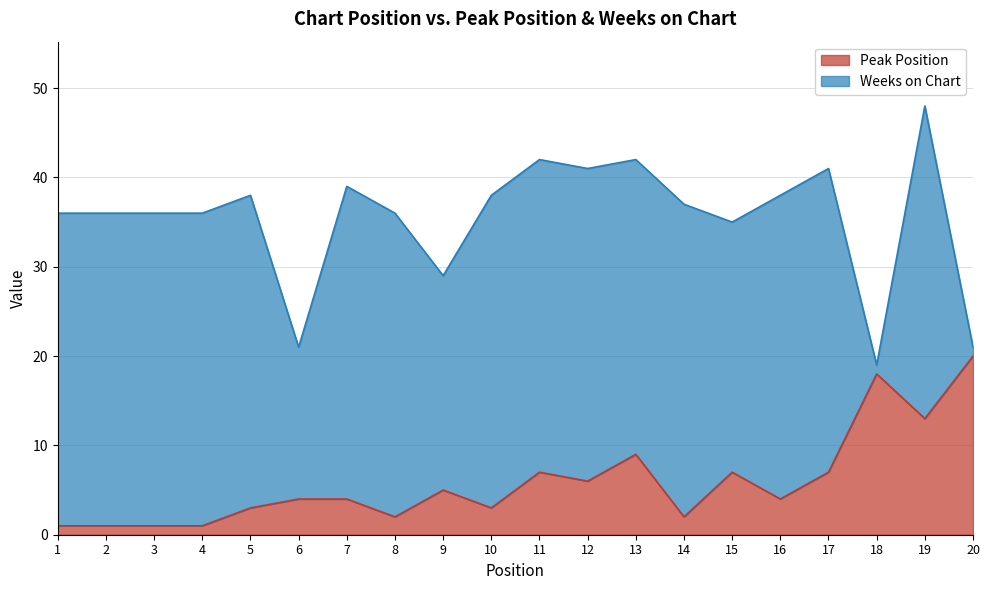

How many categories are shown in the chart?

20